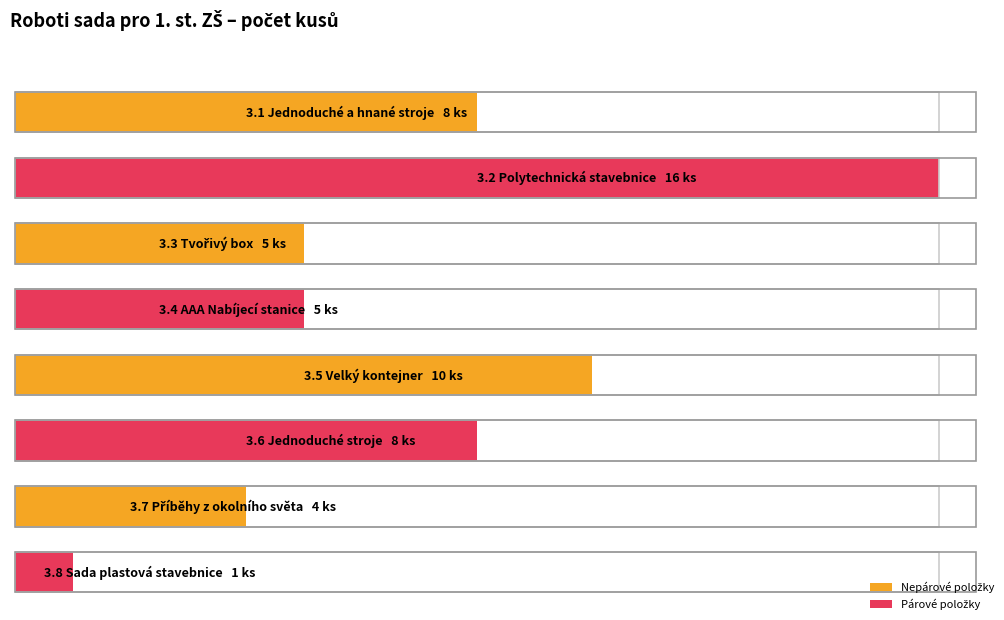

Where does the data first go above 8?

3.2 Polytechnická stavebnice